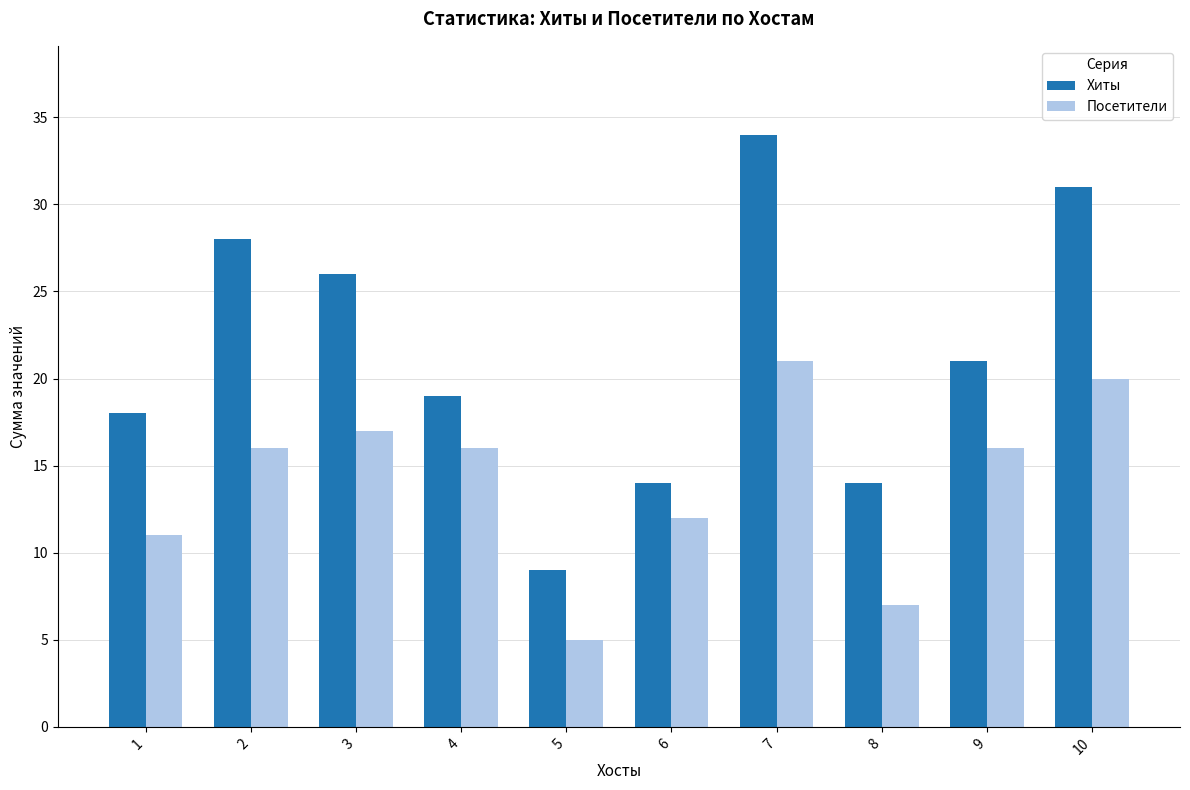

Reading right to left, extract all data points from this chart.

Хиты: 10=31	9=21	8=14	7=34	6=14	5=9	4=19	3=26	2=28	1=18
Посетители: 10=20	9=16	8=7	7=21	6=12	5=5	4=16	3=17	2=16	1=11